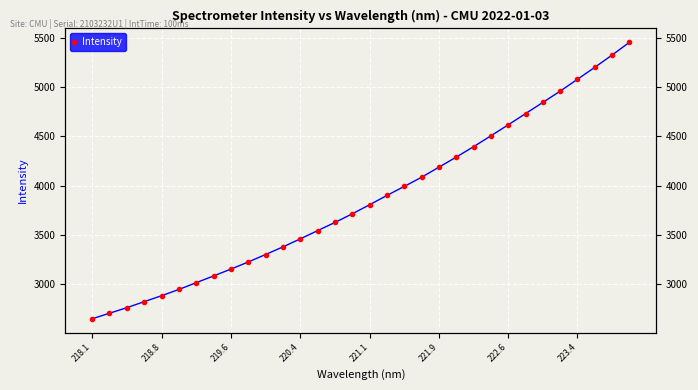

The value at 18 is 5985.9. True or false?

False